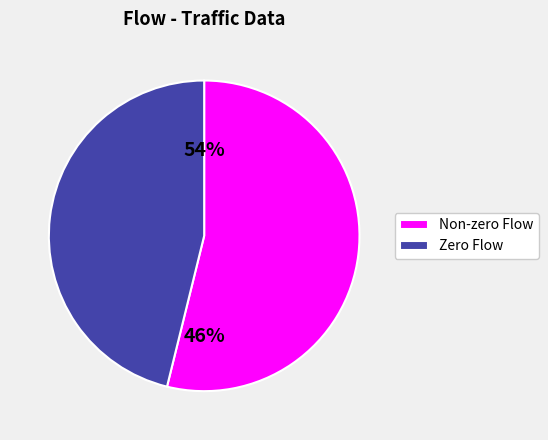

Do 15 and 24 together represent more than half of the pie?

No